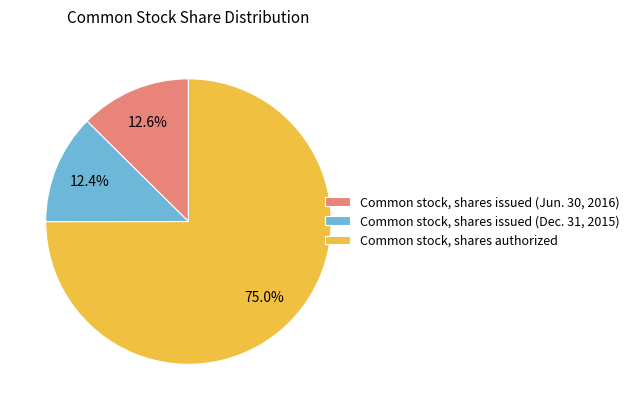

Which has a higher value, Common stock, shares authorized or Common stock, shares issued (Dec. 31, 2015)?

Common stock, shares authorized